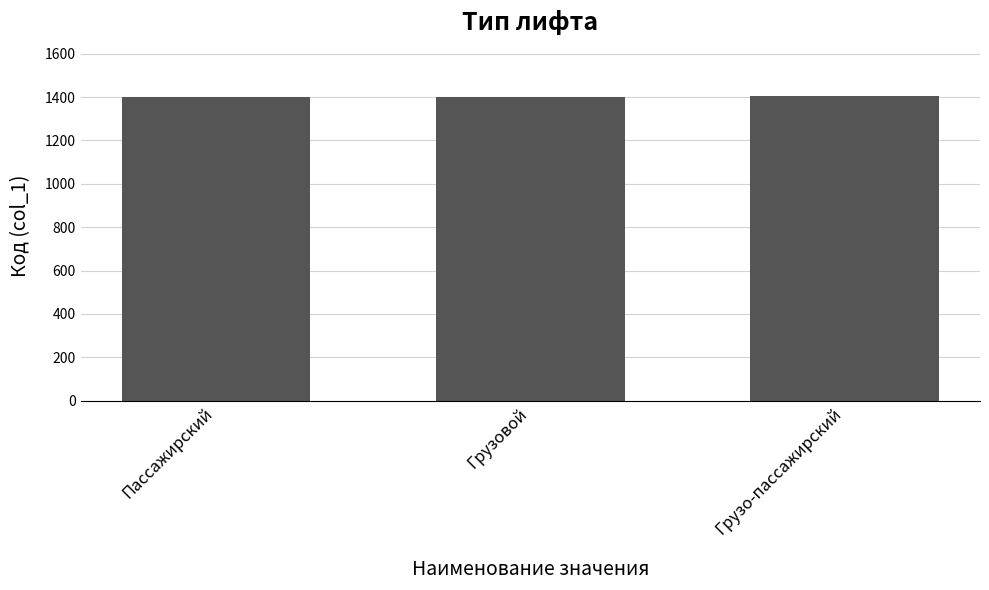

Read the value at Грузовой.

1402